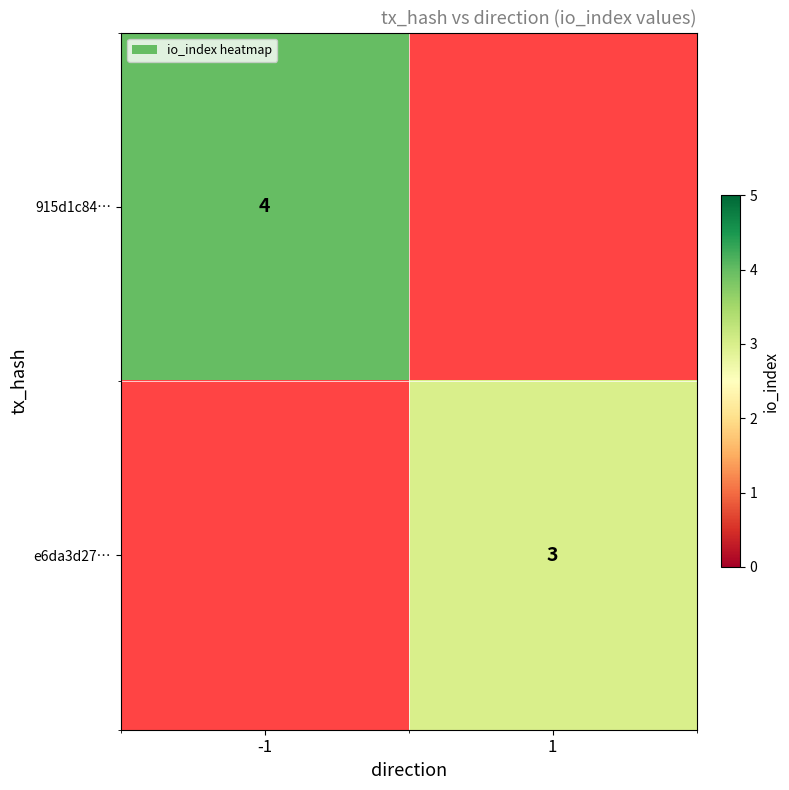

The 915d1c84… series shows 4 at -1. True or false?

True